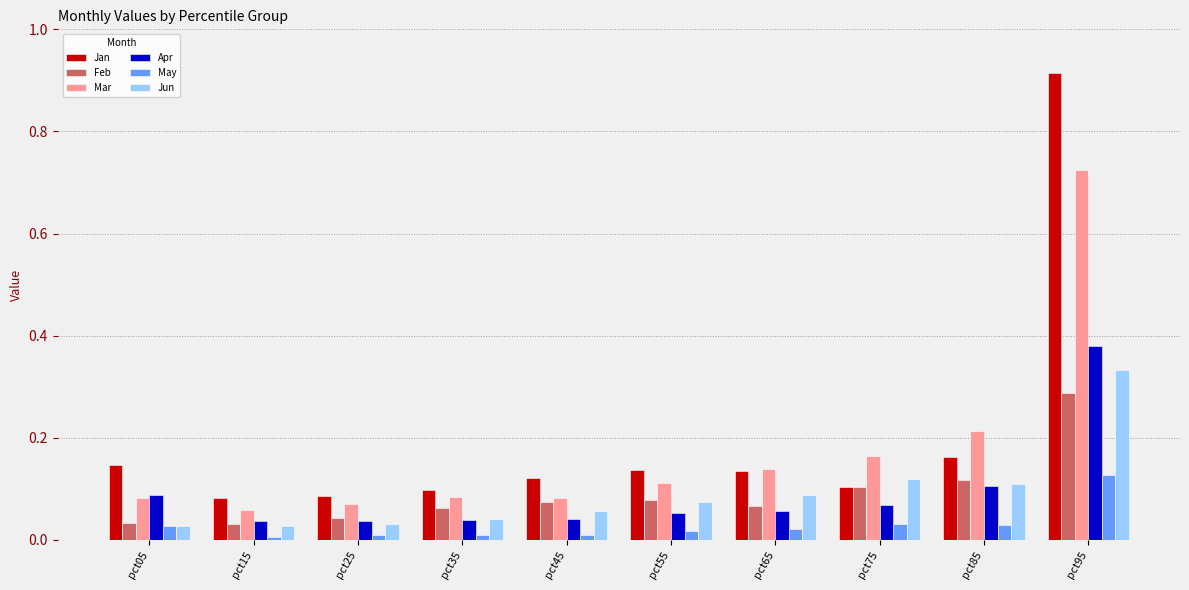

Are the bars horizontal?

No